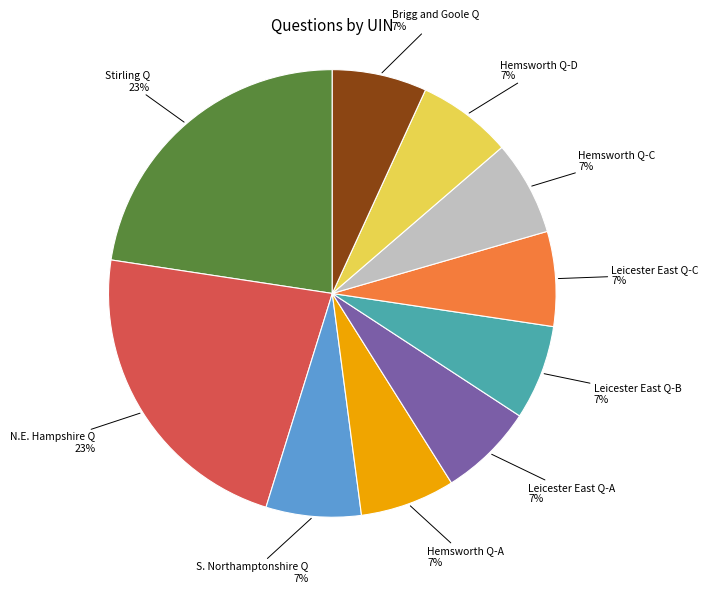

How many slices are in this pie chart?

10